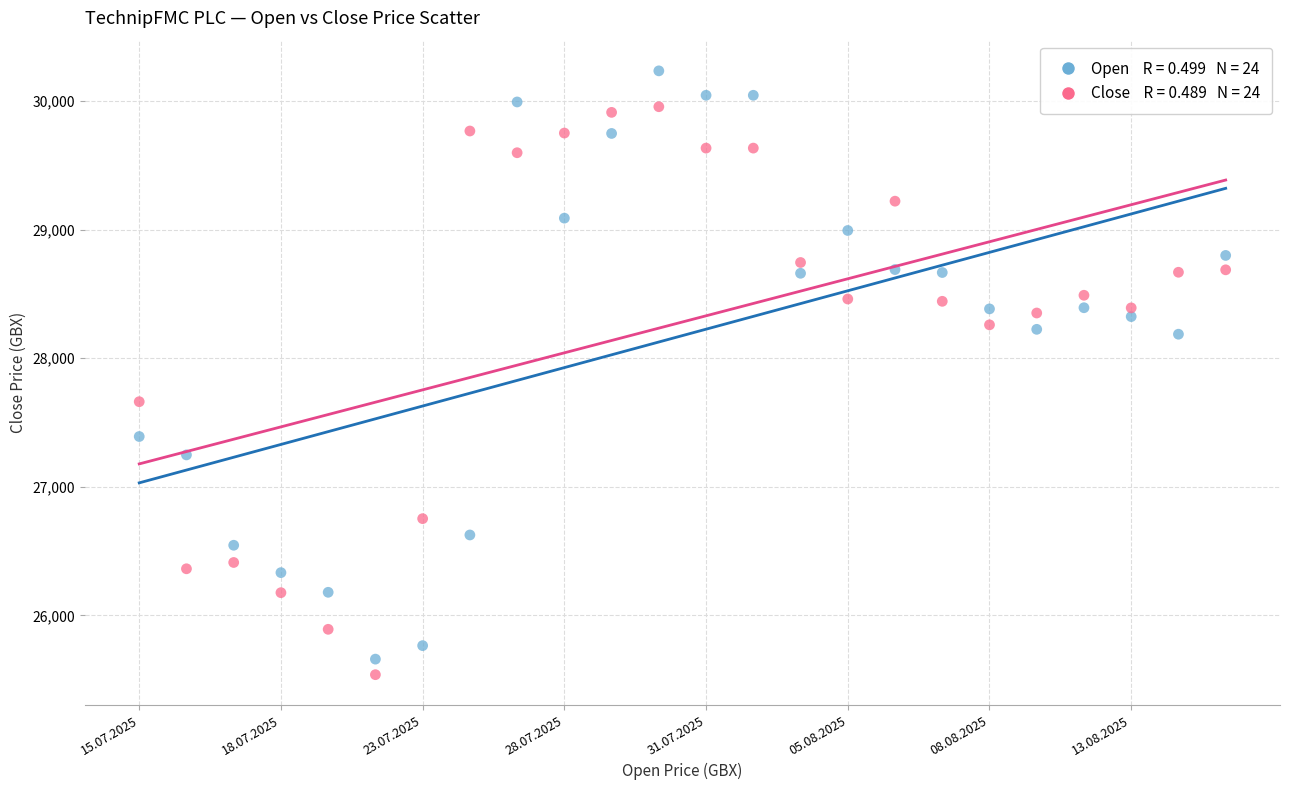

Across all data points, what is the range of Y values (max minus min)?

4698